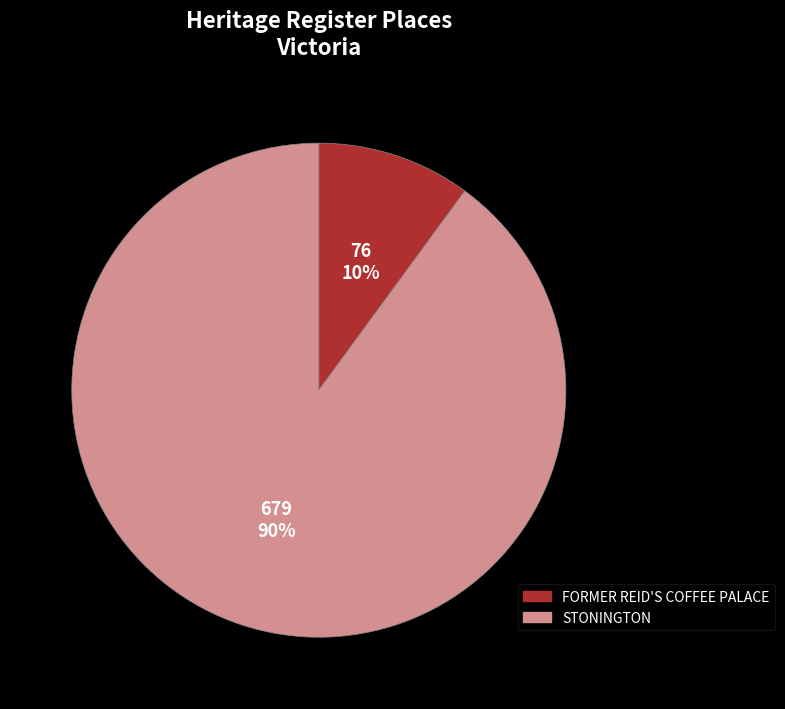

To the nearest percent, what portion does FORMER REID'S COFFEE PALACE represent?

10%